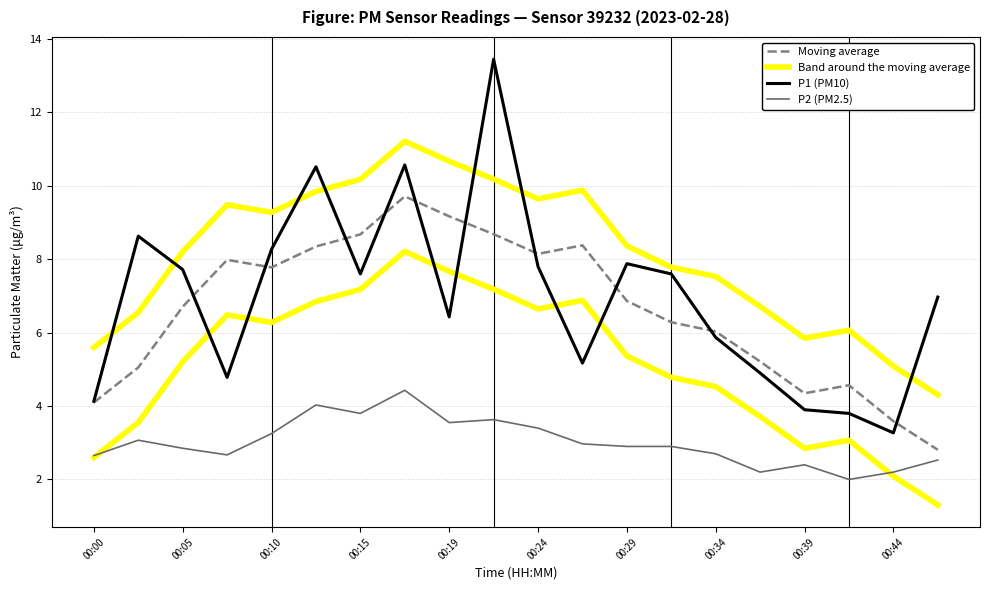

True or false: P2 (PM2.5) and Band around the moving average intersect in this chart.

False